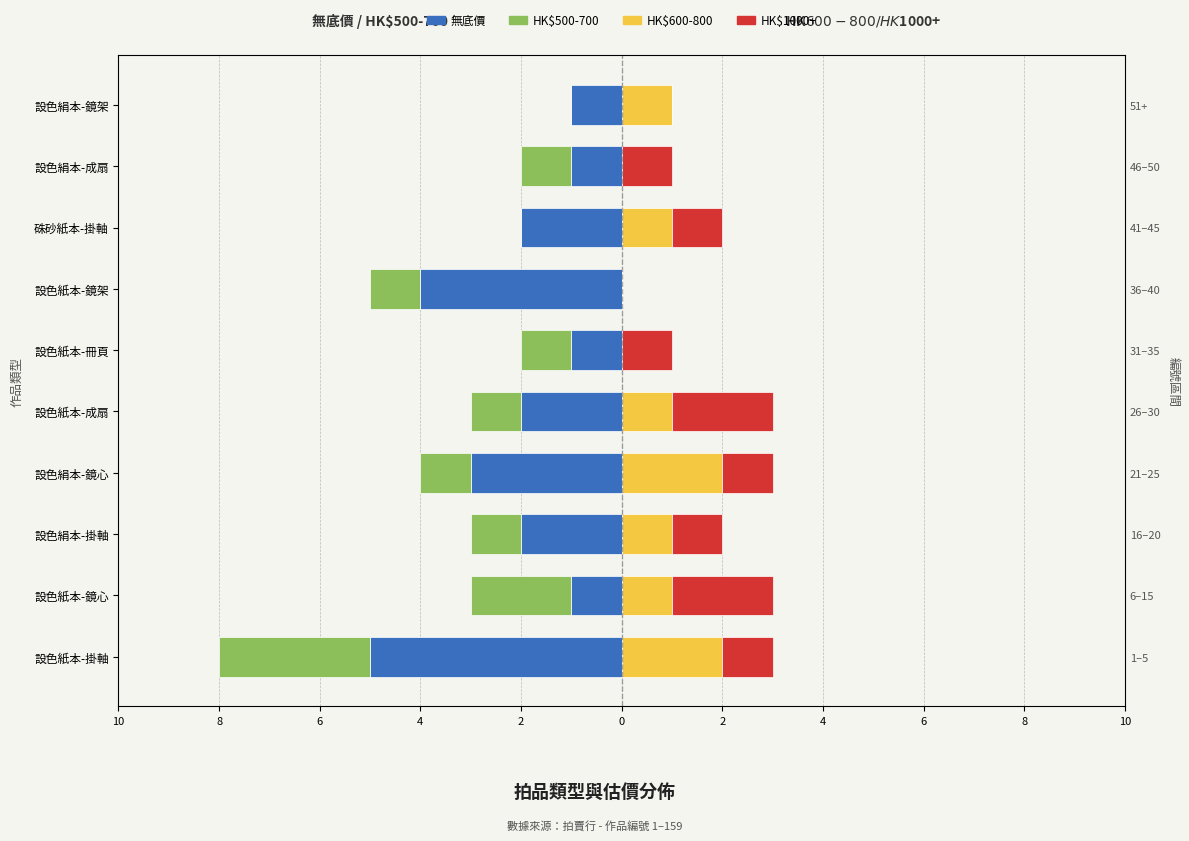

At 設色絹本-鏡心, list the series in order from largest to smallest.

HK$600-800, HK$1000+, HK$500-700, 無底價